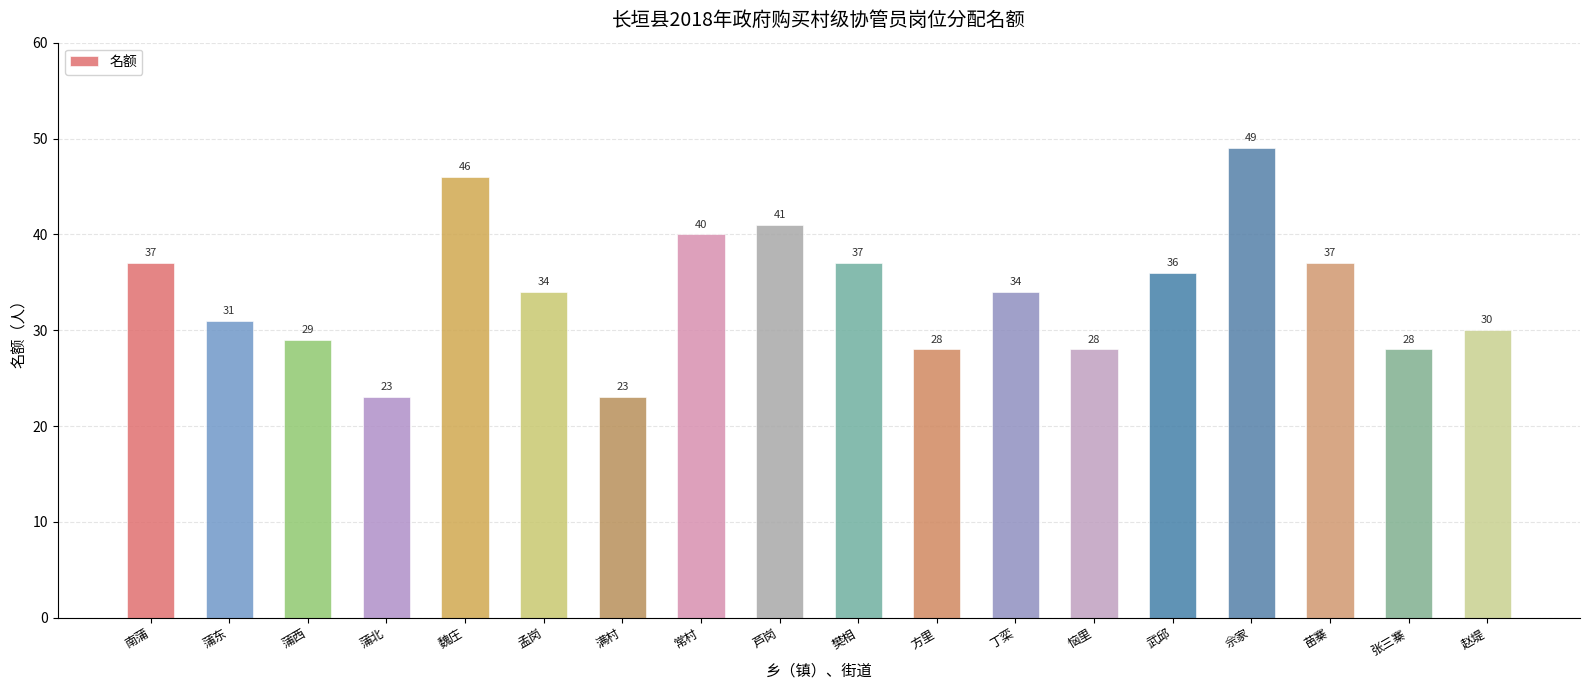

How many data points does each series have?

18